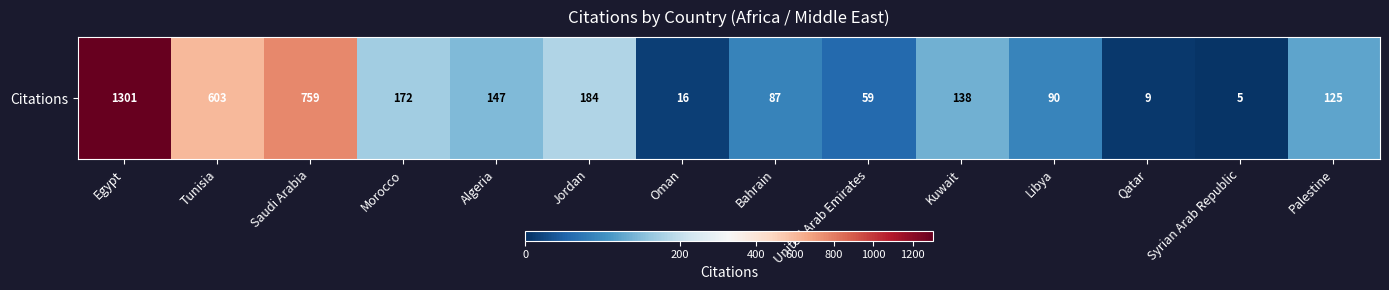

Which label corresponds to the largest value in the chart?

Egypt